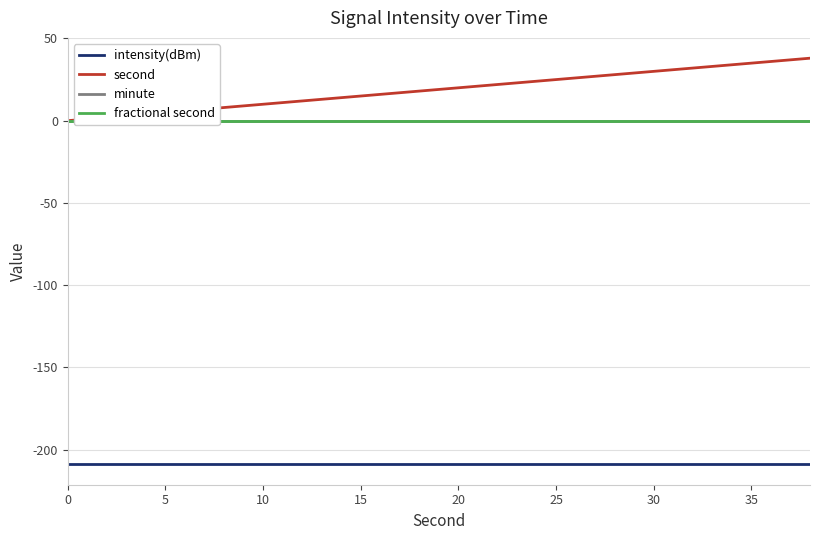

Does the chart have visible grid lines?

Yes